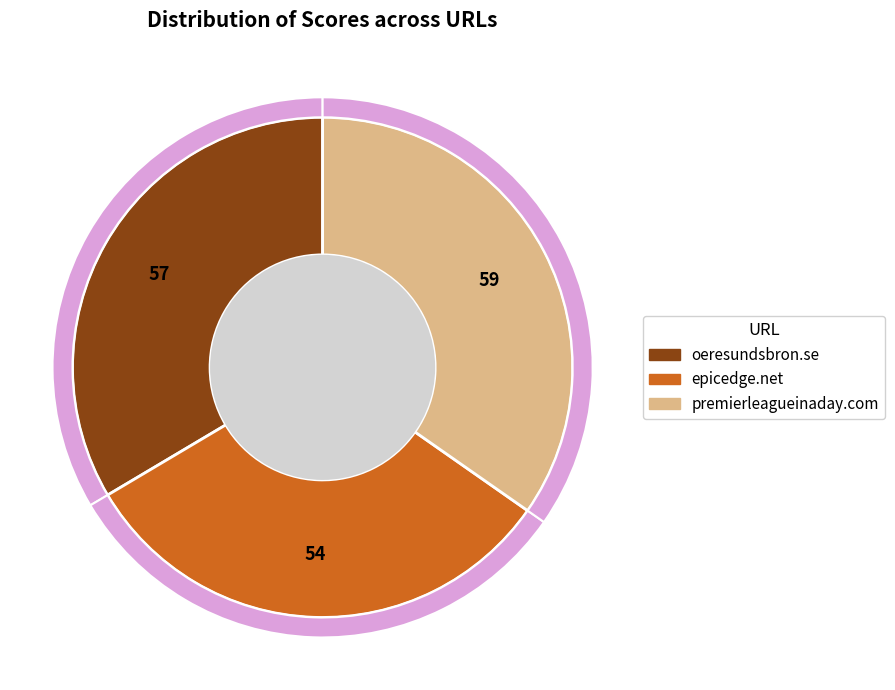

The epicedge.net slice represents 44% of the pie. True or false?

False